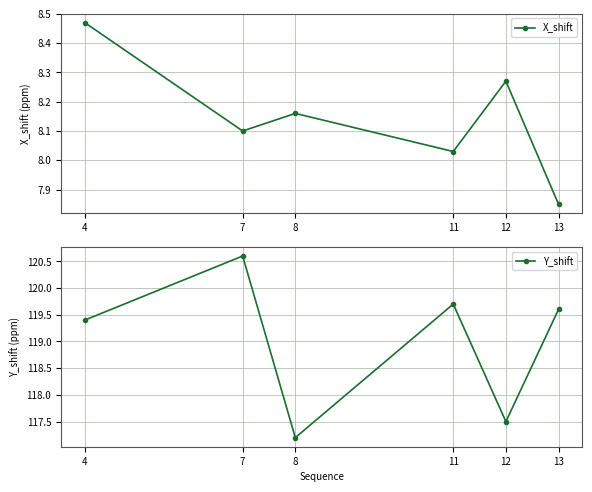

What is the smallest value displayed?

7.8